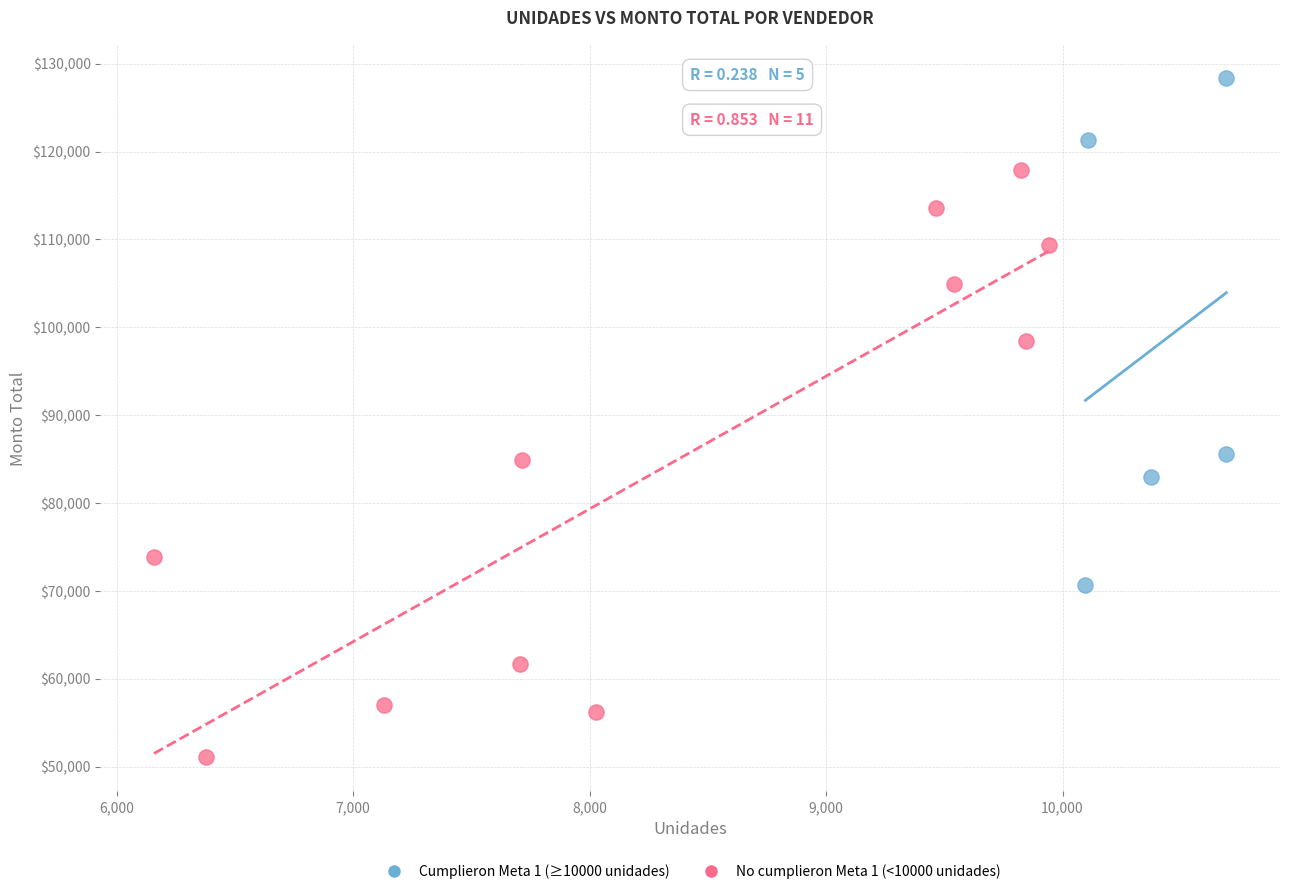

Which series has the widest spread of Y values?

No cumplieron Meta 1 (<10000 unidades)